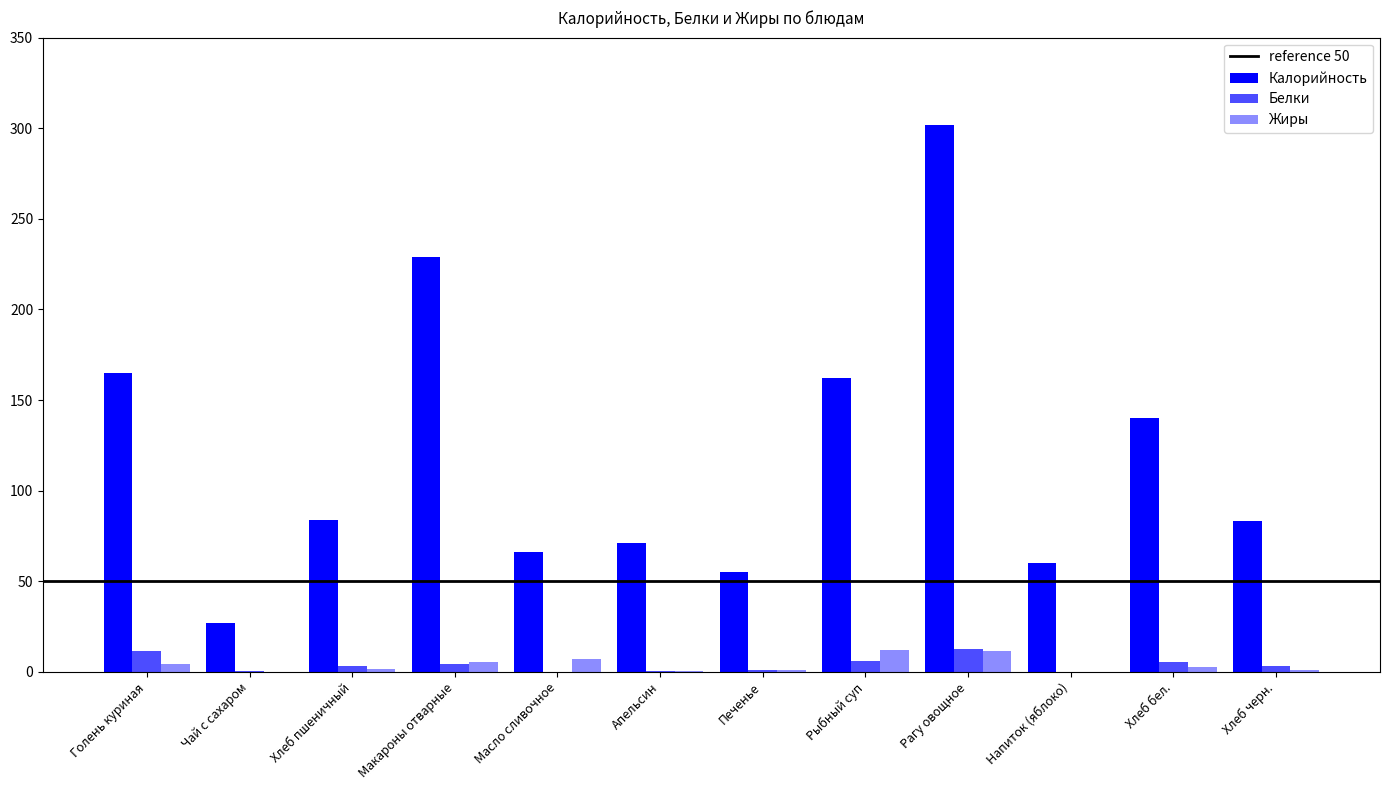

How many data points does each series have?

12